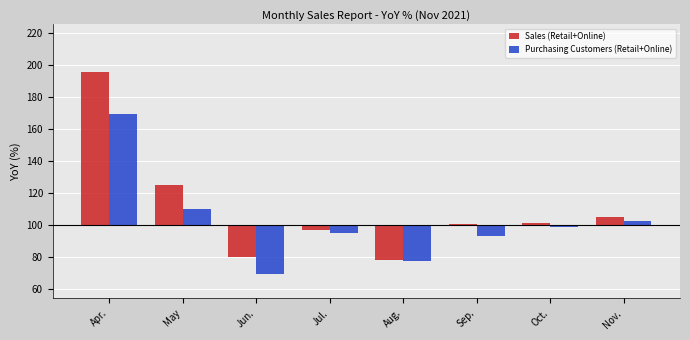

At which label does Sales (Retail+Online) reach its peak?

Apr.